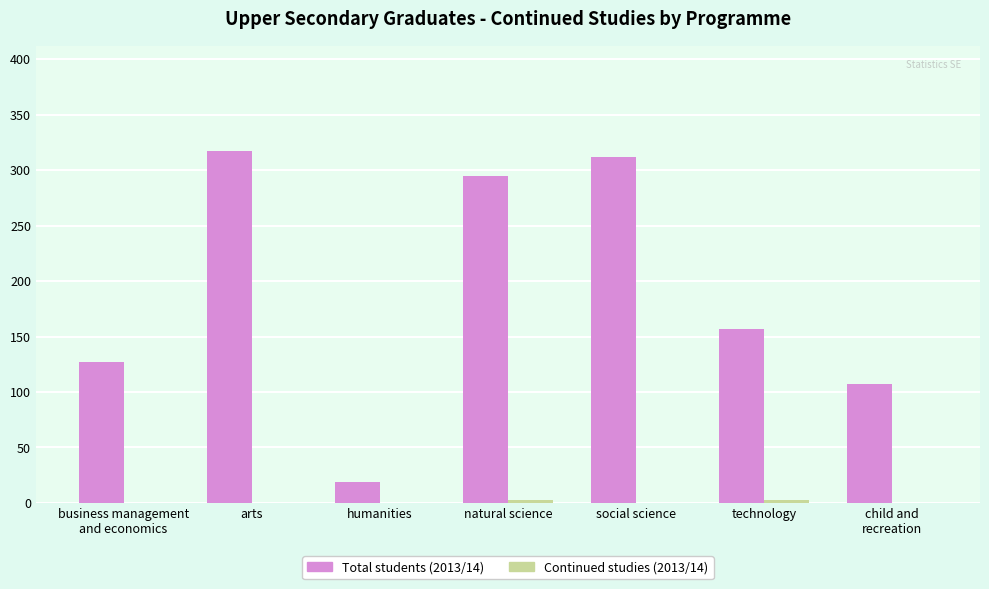

What is the greatest value displayed?

317